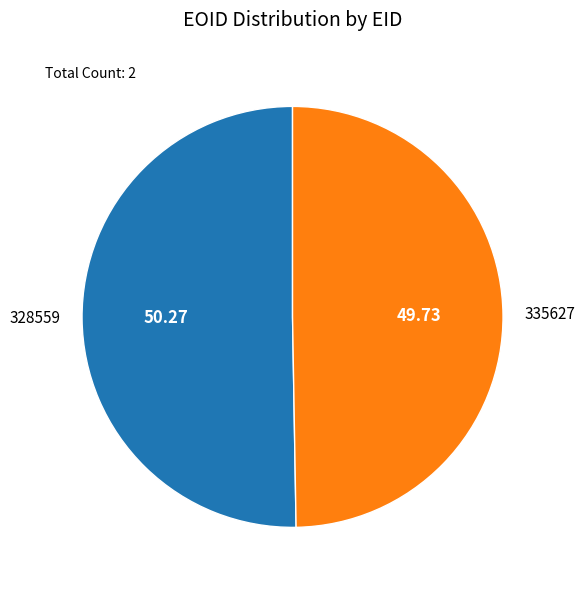

Rank the categories by value from highest to lowest.

328559, 335627